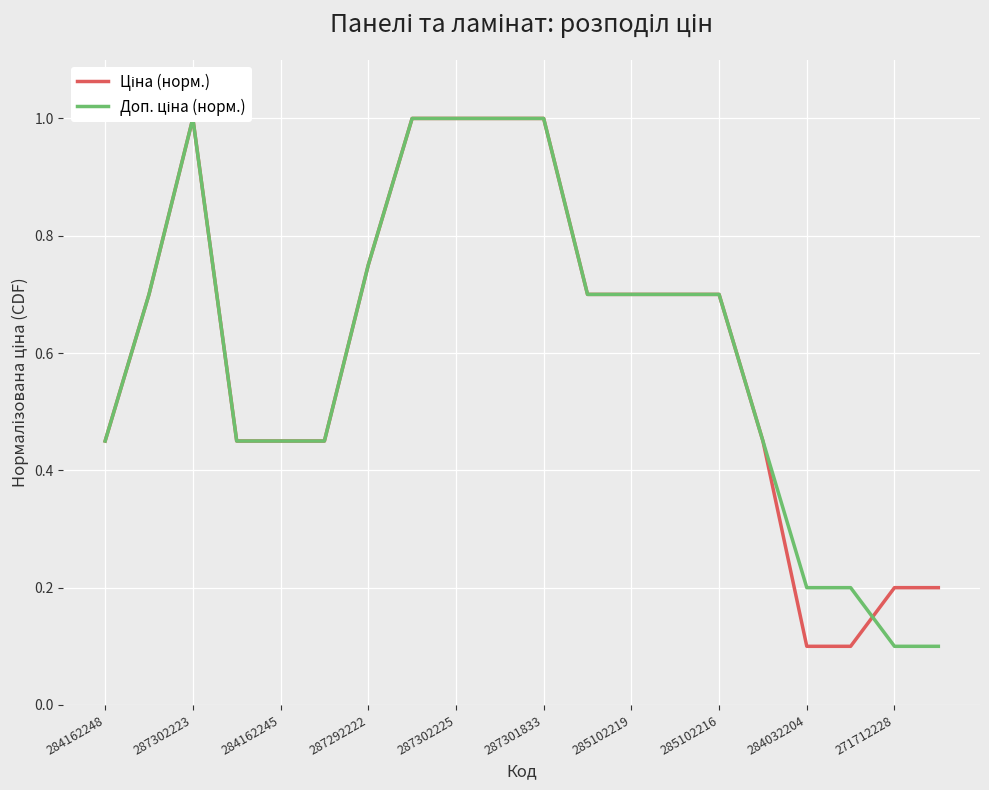

Which series has the largest total across all categories?

Ціна (норм.)